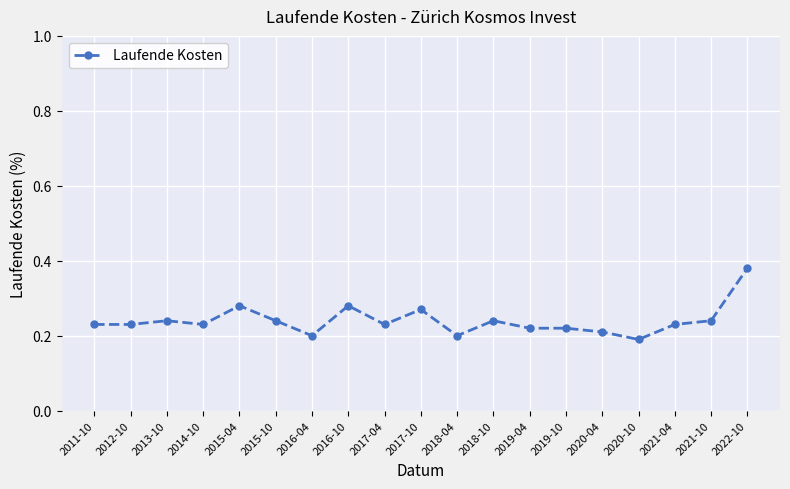

What position from the left is 2014-10?

4